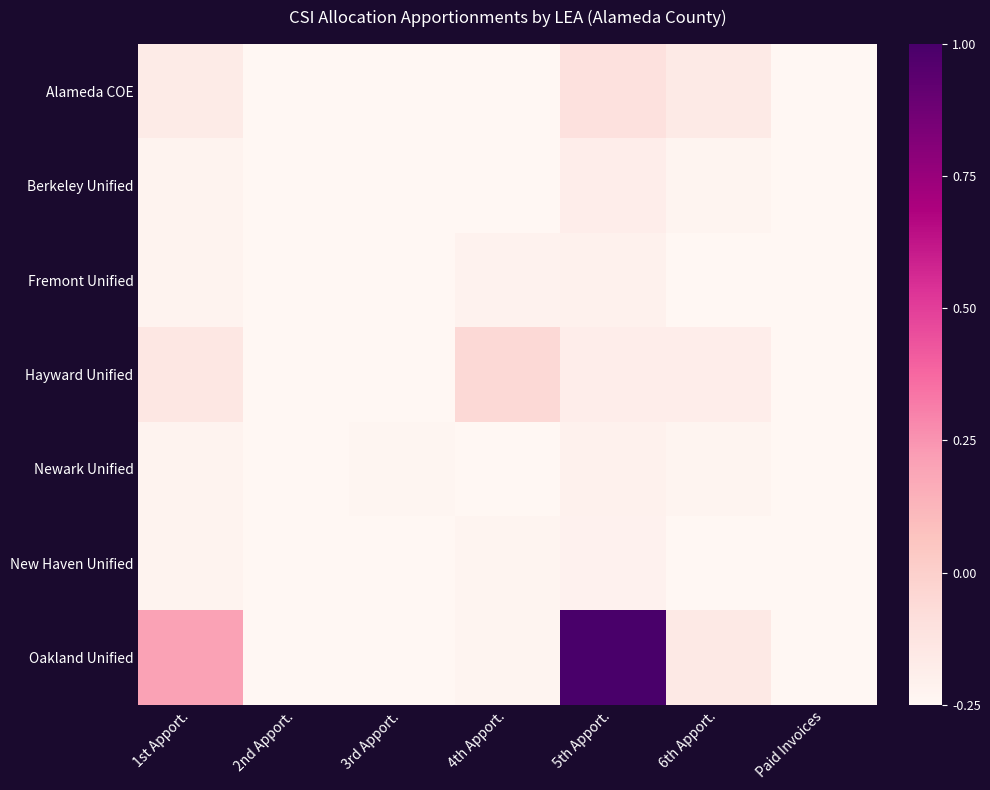

At 5th Apport., list the series in order from smallest to largest.

New Haven Unified, Fremont Unified, Newark Unified, Hayward Unified, Berkeley Unified, Alameda COE, Oakland Unified